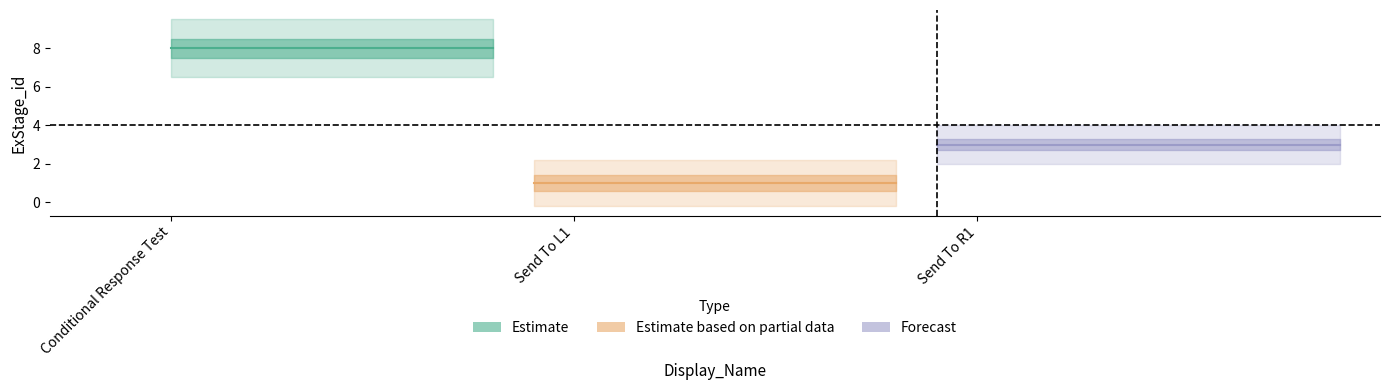

Which label corresponds to the smallest value in the chart?

Send To L1